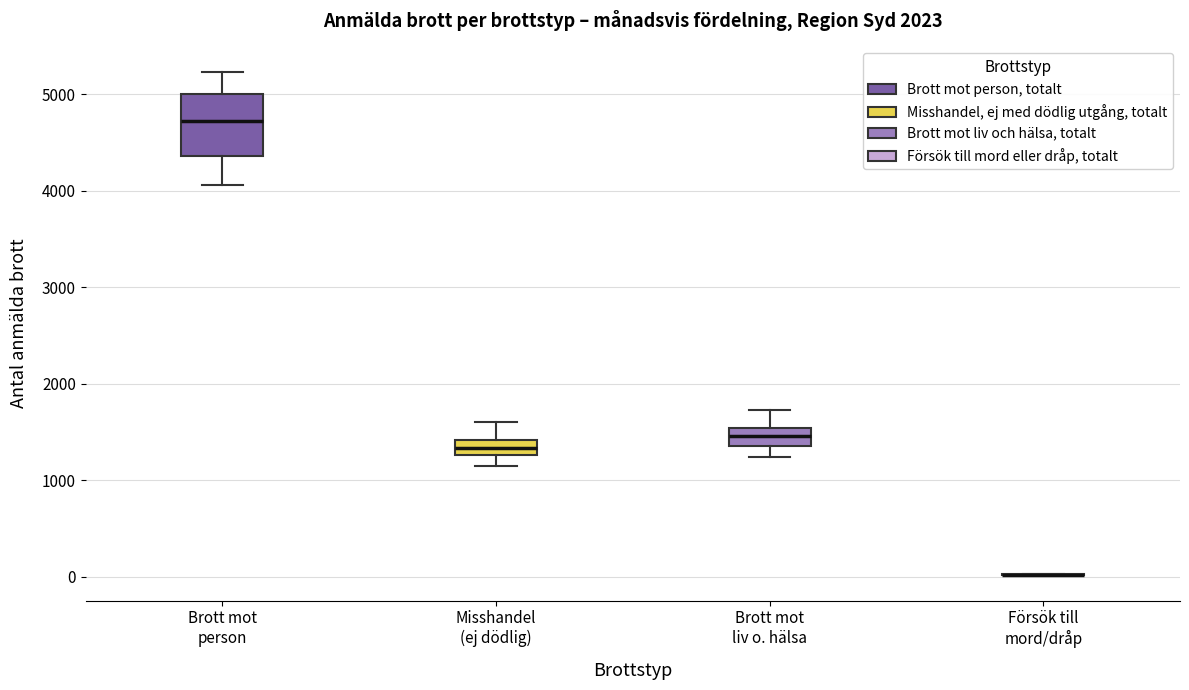

Where does the lower whisker of the box for Brott mot liv o. hälsa end on the y-axis? The values are not printed on the chart, so give them approximately, as read against the axis.

1200